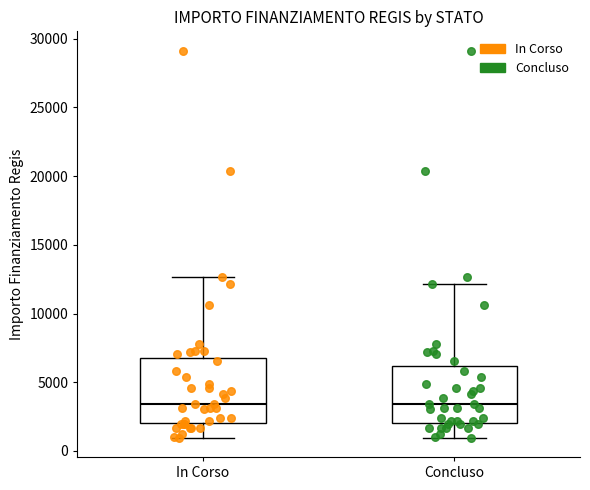

Reading left to right, read every box against the y-axis: the position of its median line, the range the box covers, and the ends of its whiskers. The values are not printed on the chart, so give them approximately, as read against the axis.

In Corso: median 3500, box 2000 to 7000, whiskers 1000 to 12500
Concluso: median 3500, box 2000 to 6000, whiskers 1000 to 12000